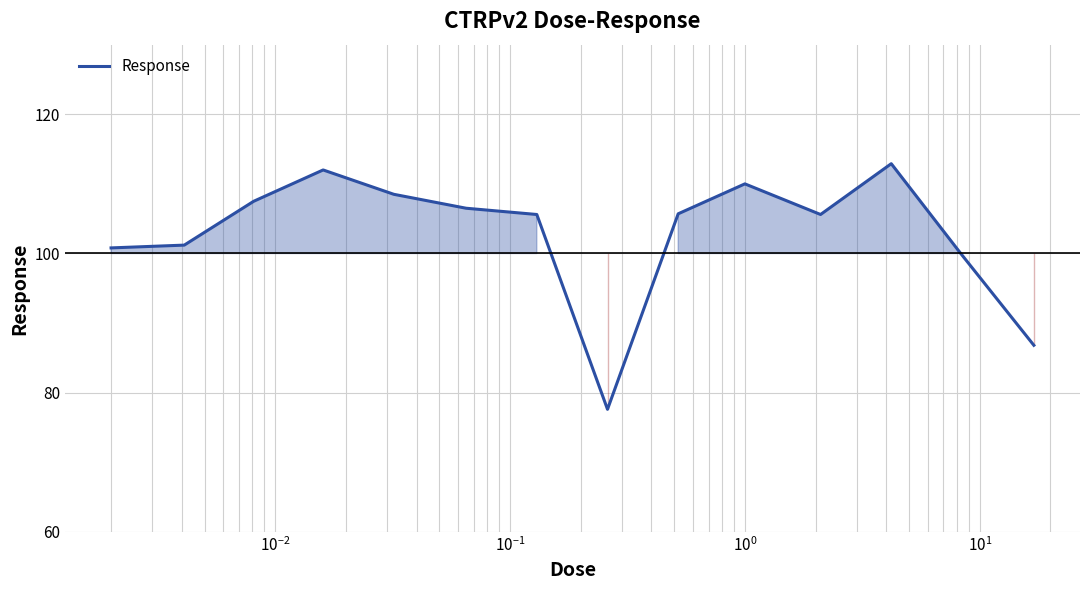

What is the maximum value shown in the chart?

112.9